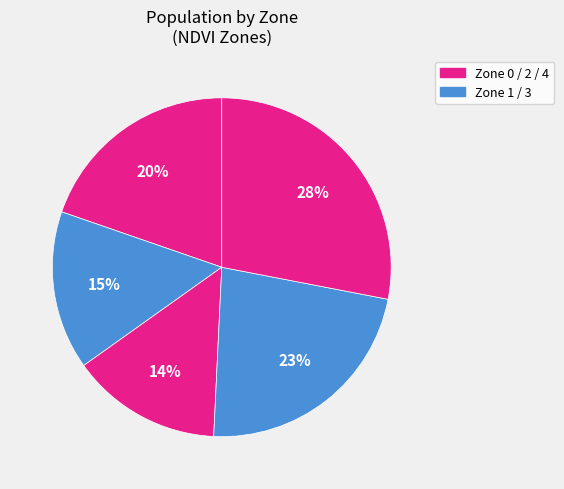

Count the number of slices in the pie.

5